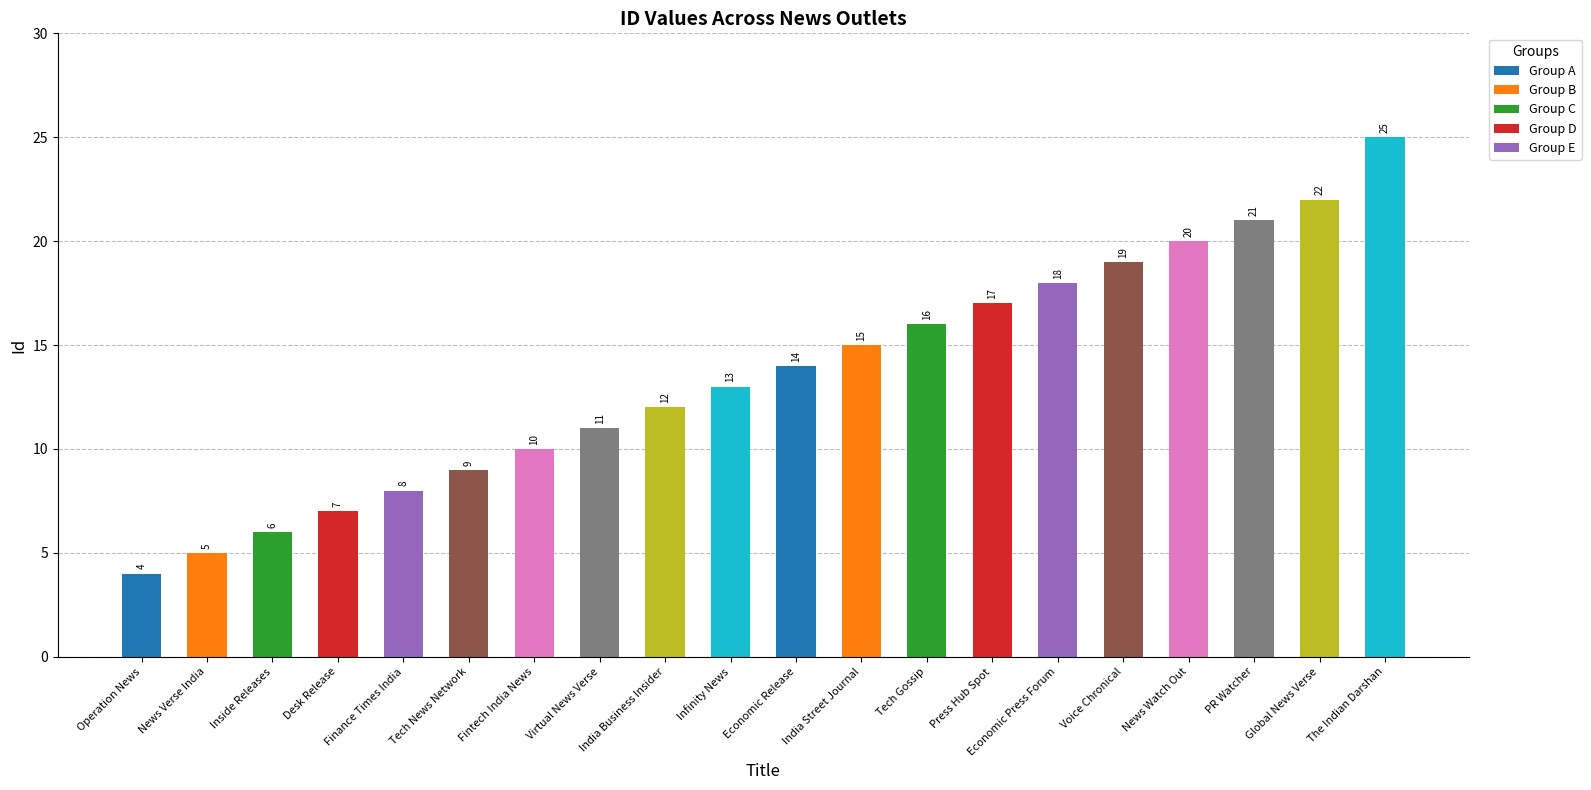

What is the label of the 15th bar from the right?

Tech News Network